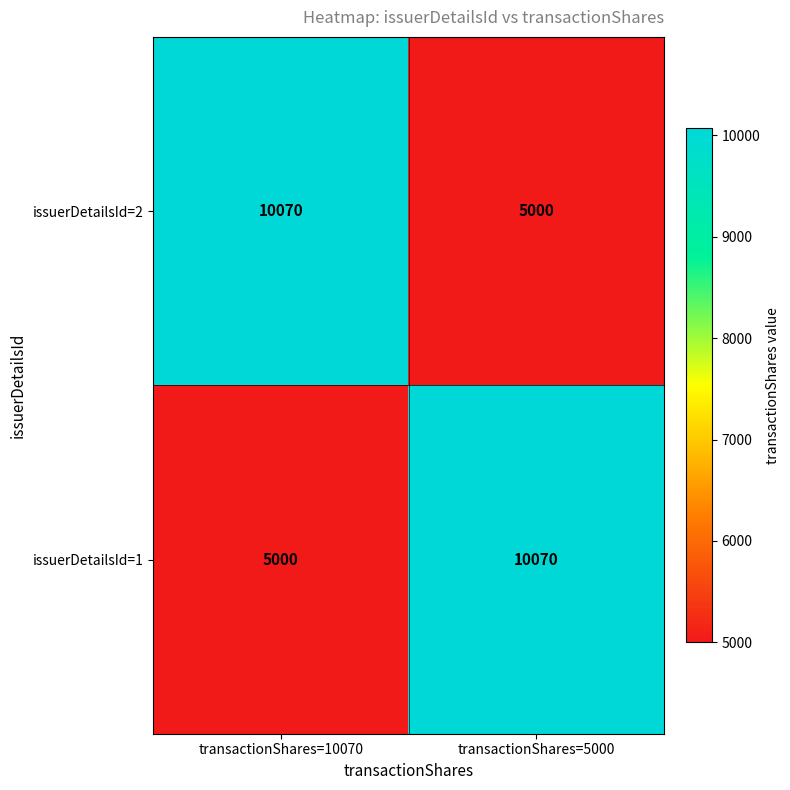

What is the sum of the issuerDetailsId=1 values at transactionShares=5000 and transactionShares=10070?

15070